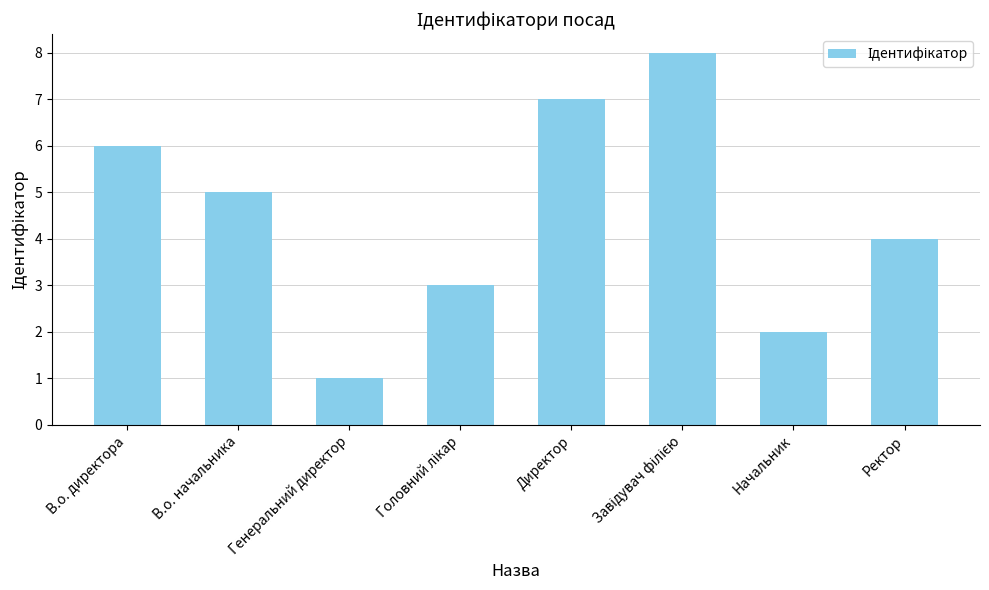

What is the maximum value shown in the chart?

8